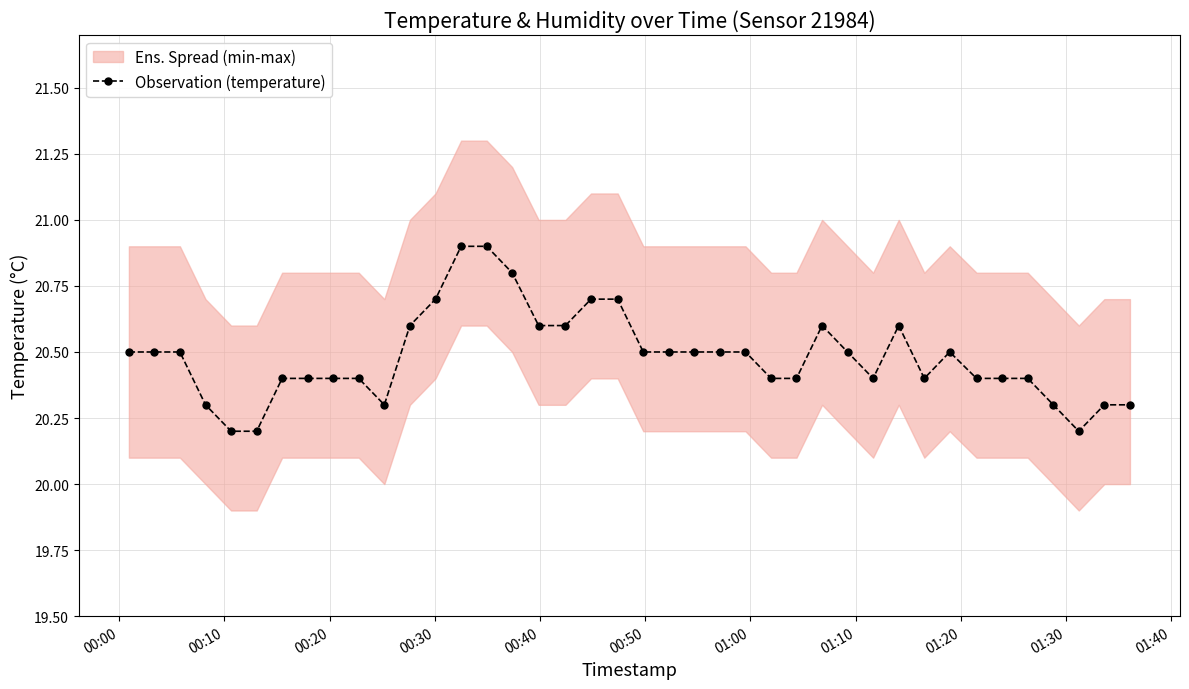

Reading right to left, extract all data points from this chart.

20.3	20.3	20.2	20.3	20.4	20.4	20.4	20.5	20.4	20.6	20.4	20.5	20.6	20.4	20.4	20.5	20.5	20.5	20.5	20.5	20.7	20.7	20.6	20.6	20.8	20.9	20.9	20.7	20.6	20.3	20.4	20.4	20.4	20.4	20.2	20.2	20.3	20.5	20.5	20.5